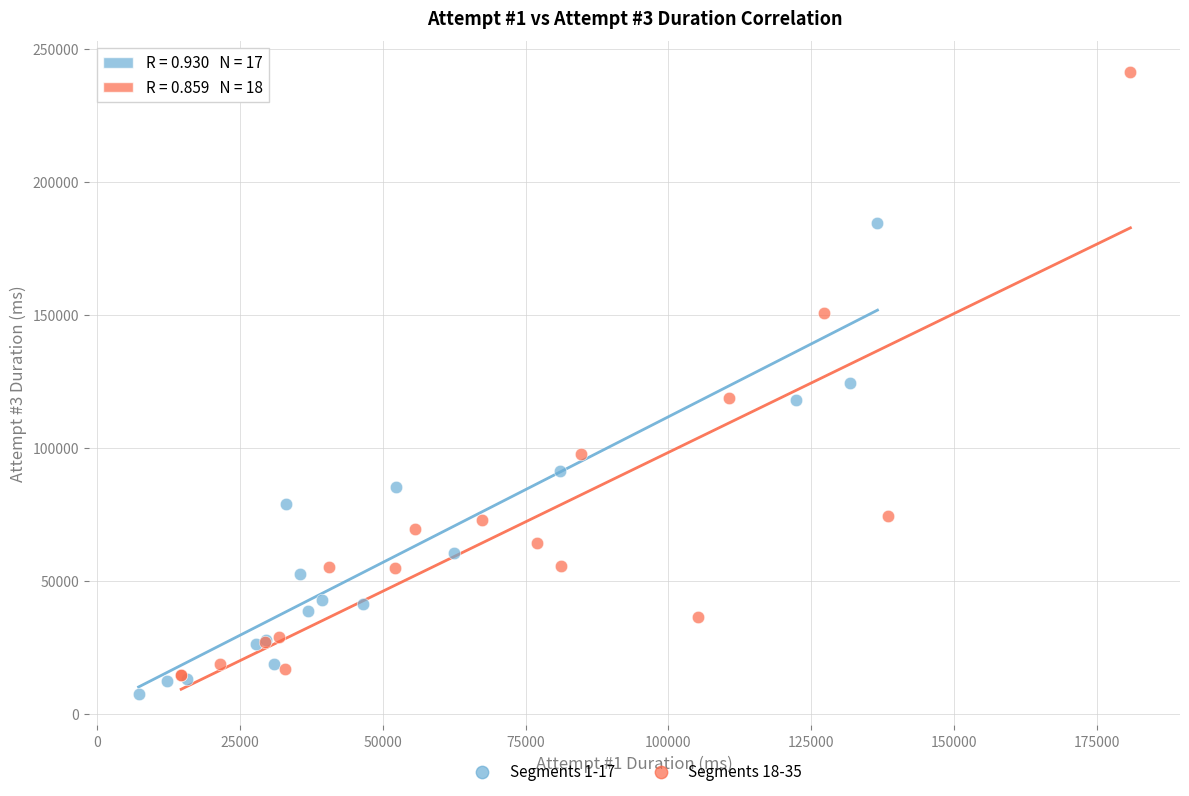

Which series has the largest Y range (max minus min)?

Segments 18-35